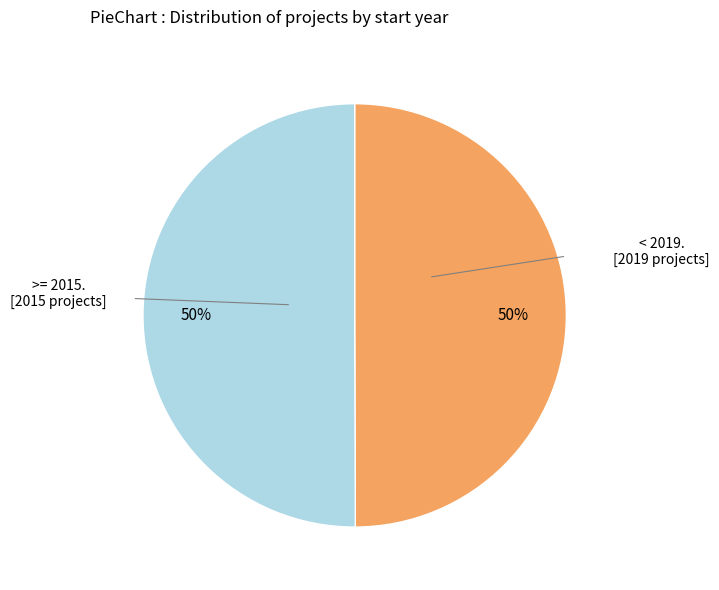

To the nearest percent, what is the average slice percentage?

50%